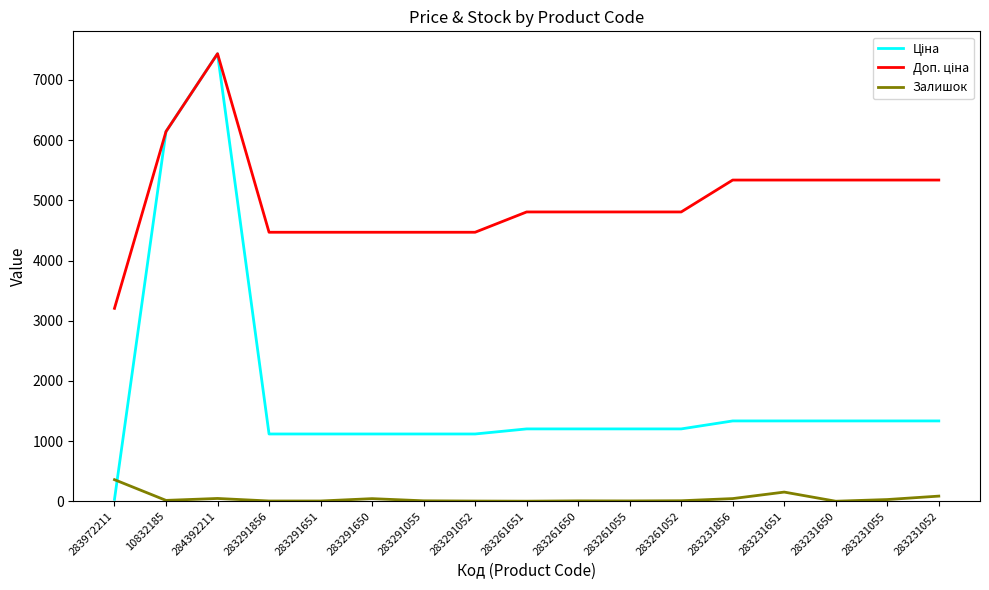

At which category is the sum across all series the highest?

284392211